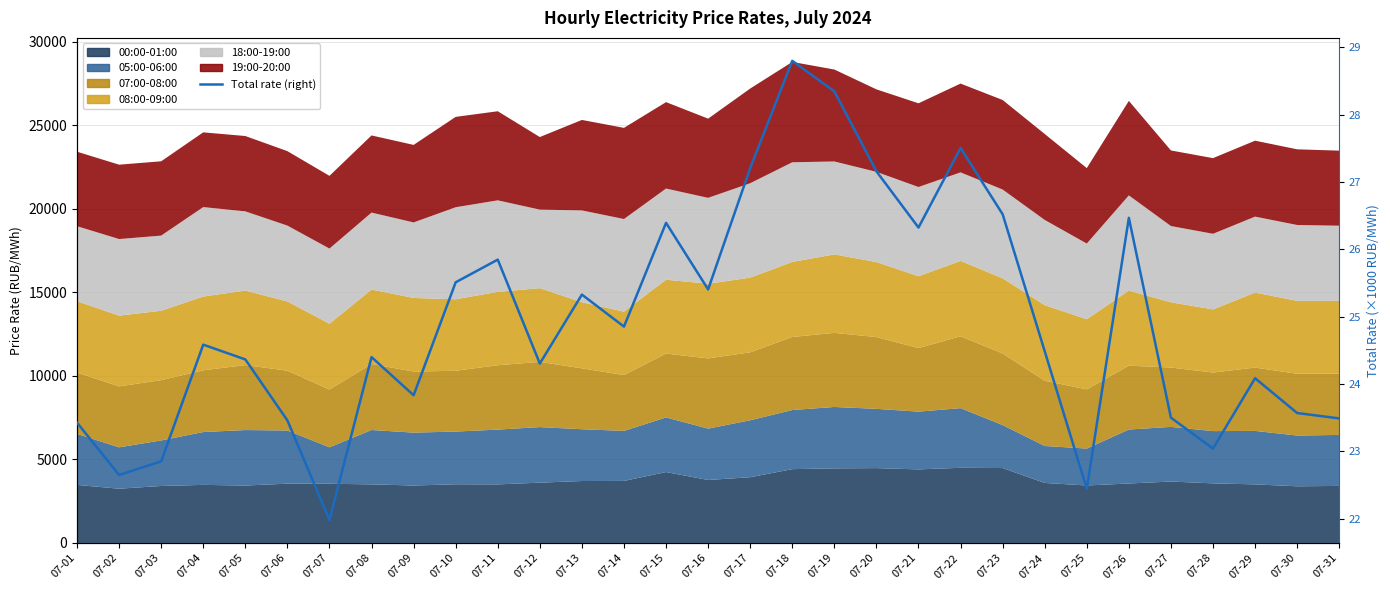

Where is the data nearest to the value 25?

07-14